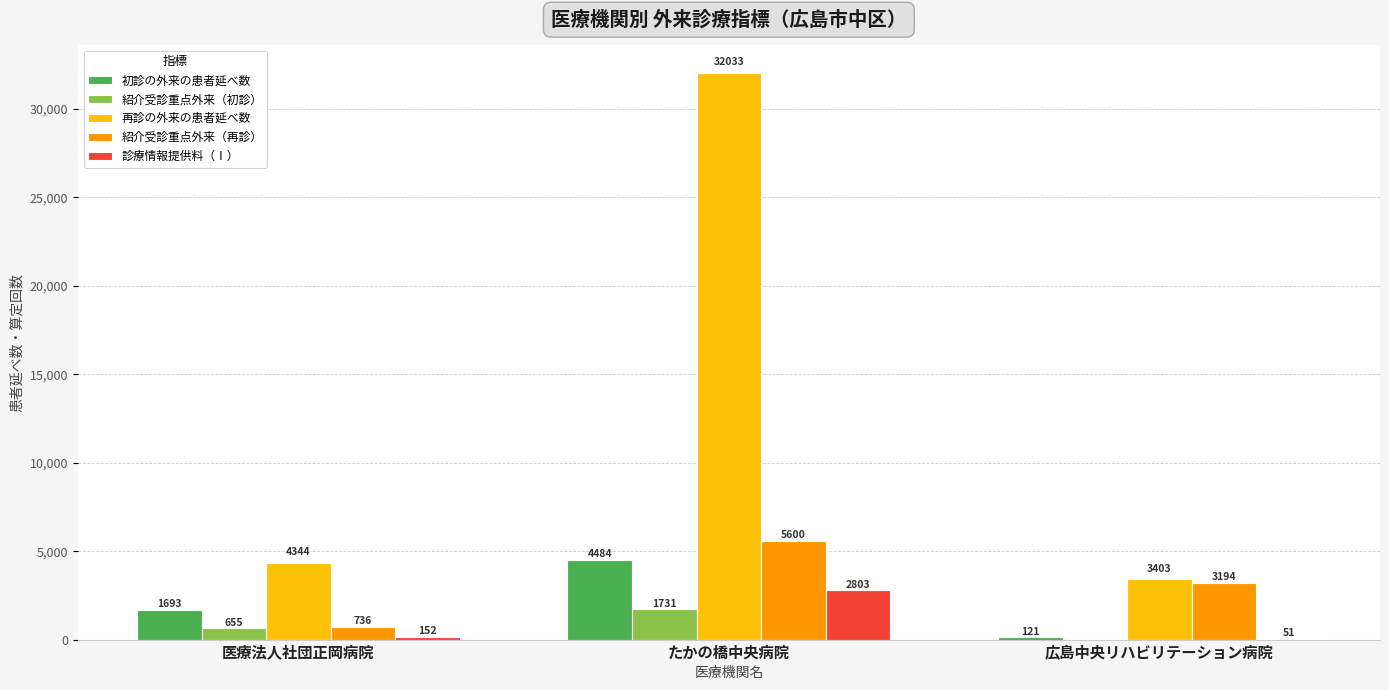

The 紹介受診重点外来（再診） series shows 1734 at 広島中央リハビリテーション病院. True or false?

False